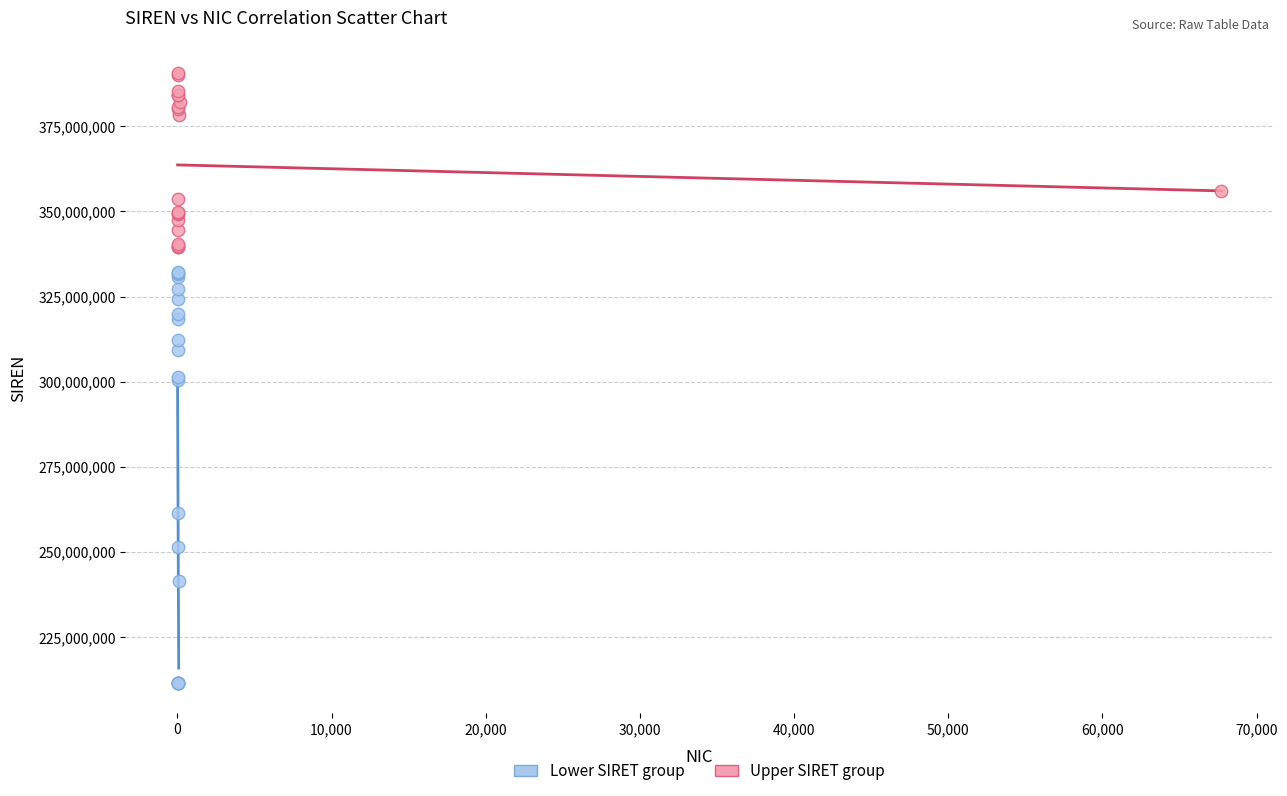

Which series reaches the maximum Y coordinate?

Upper SIRET group